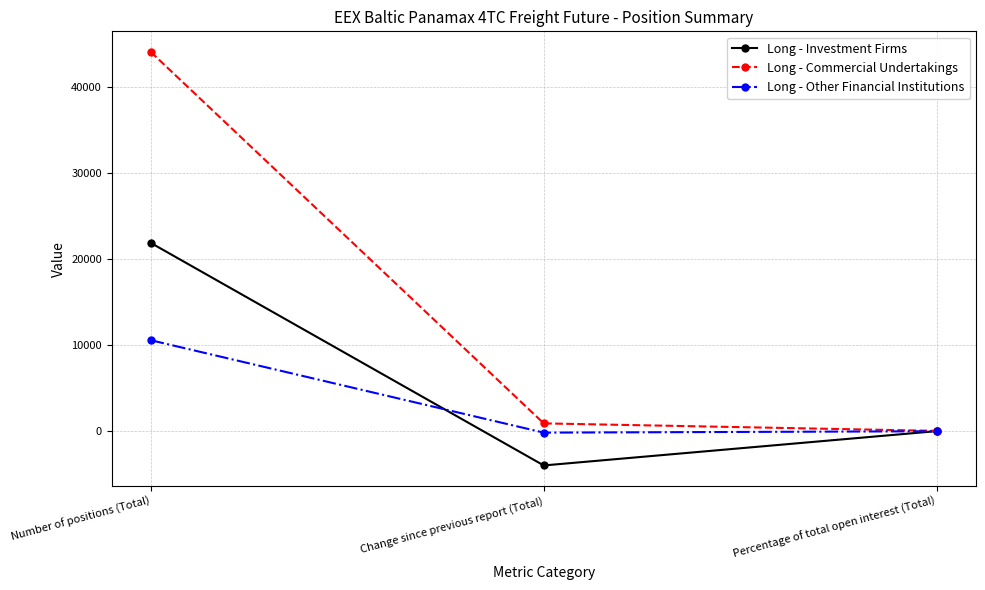

True or false: Long - Commercial Undertakings has a value of 57.5 at Percentage of total open interest (Total).

True